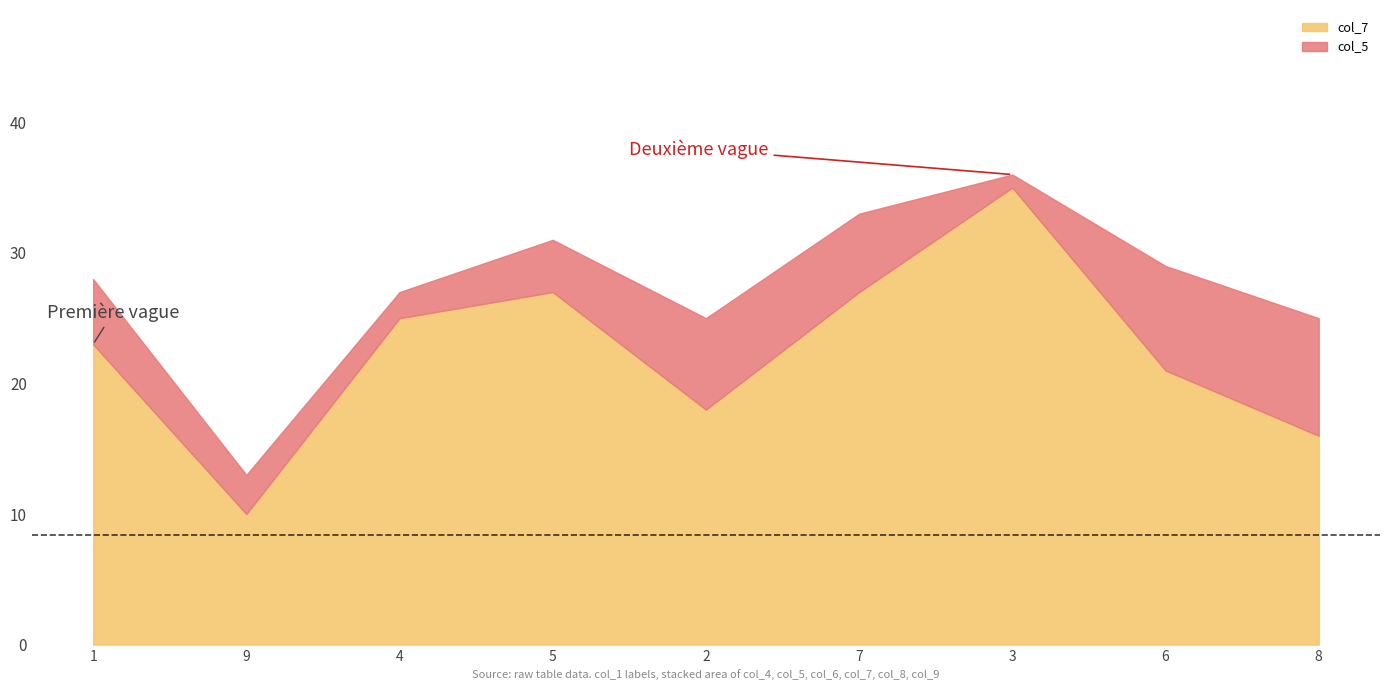

Count the col_9 values in the range 3 to 7.

5